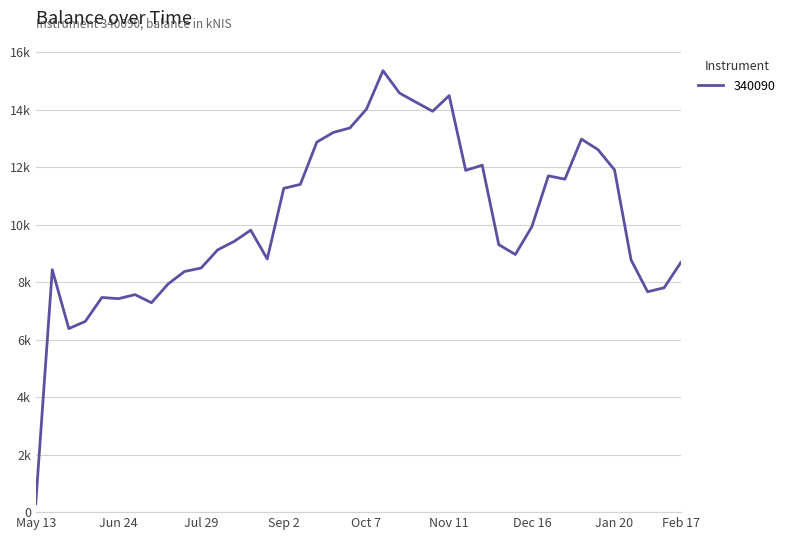

Rank the categories by value from lowest to highest.

2021-05-13, 2021-06-03, 2021-06-10, 2021-07-08, 2021-06-24, 2021-06-17, 2021-07-01, 2022-02-03, 2022-02-10, 2021-07-15, 2021-07-22, 2021-05-20, 2021-07-29, 2022-02-17, 2022-01-27, 2021-08-26, 2021-12-09, 2021-08-05, 2021-12-02, 2021-08-12, 2021-08-19, 2021-12-16, 2021-09-02, 2021-09-09, 2021-12-30, 2021-12-23, 2021-11-18, 2022-01-20, 2021-11-25, 2022-01-13, 2021-09-14, 2022-01-06, 2021-09-23, 2021-09-30, 2021-11-04, 2021-10-07, 2021-10-28, 2021-11-11, 2021-10-21, 2021-10-14